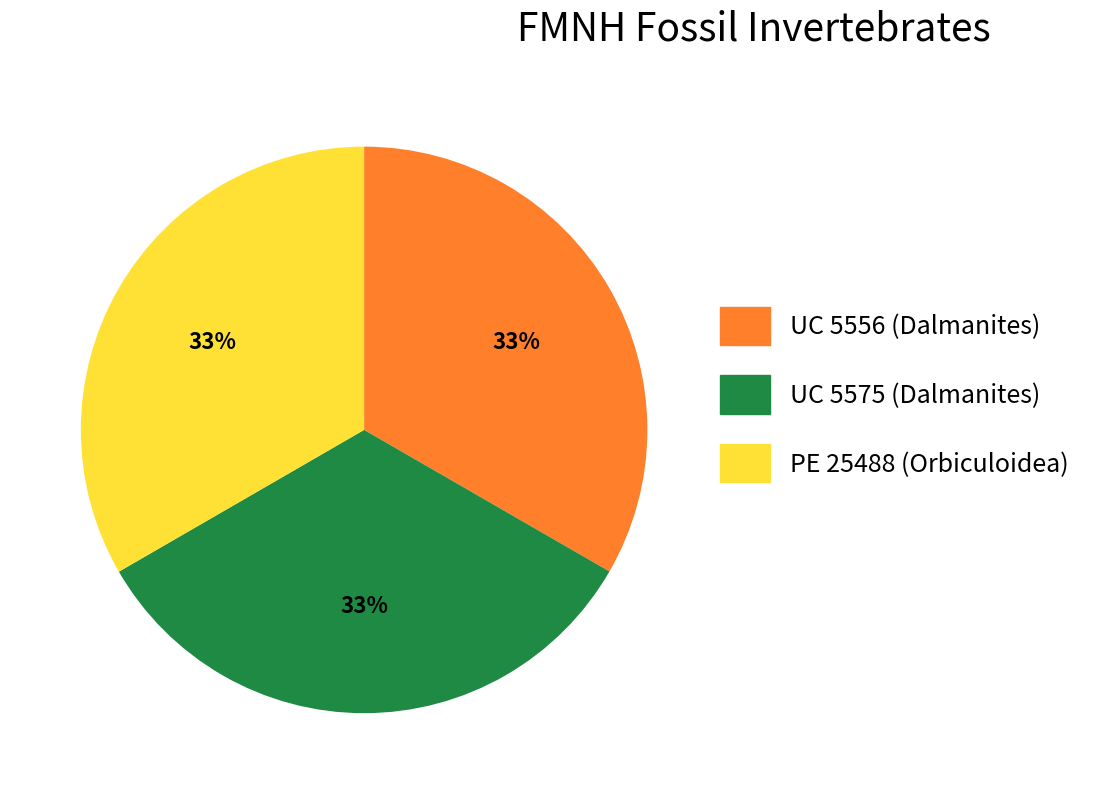

Is there a majority slice in this chart?

No